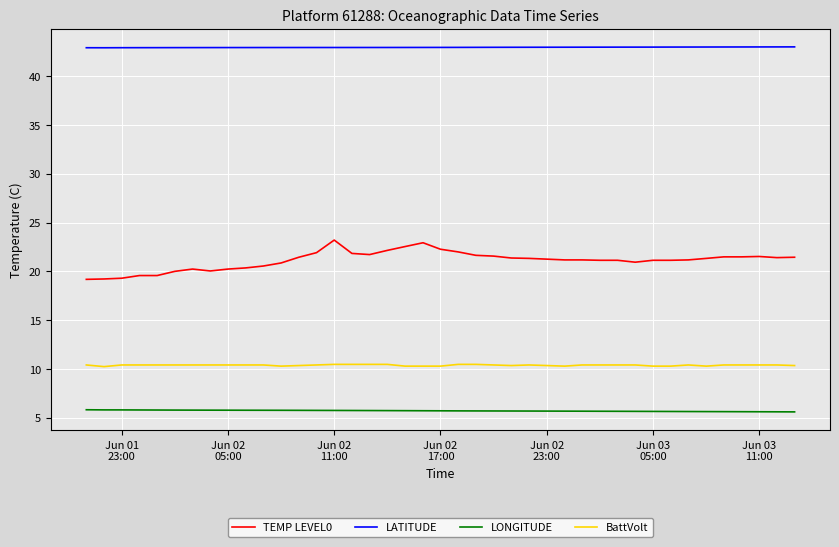

Does the chart display data point markers on the line(s)?

No